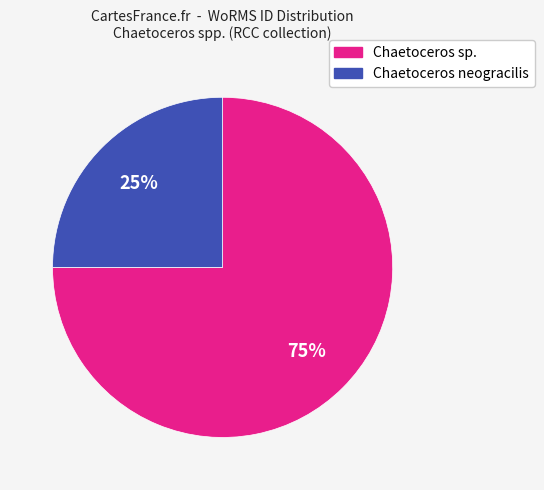

How many segments does this pie chart have?

2